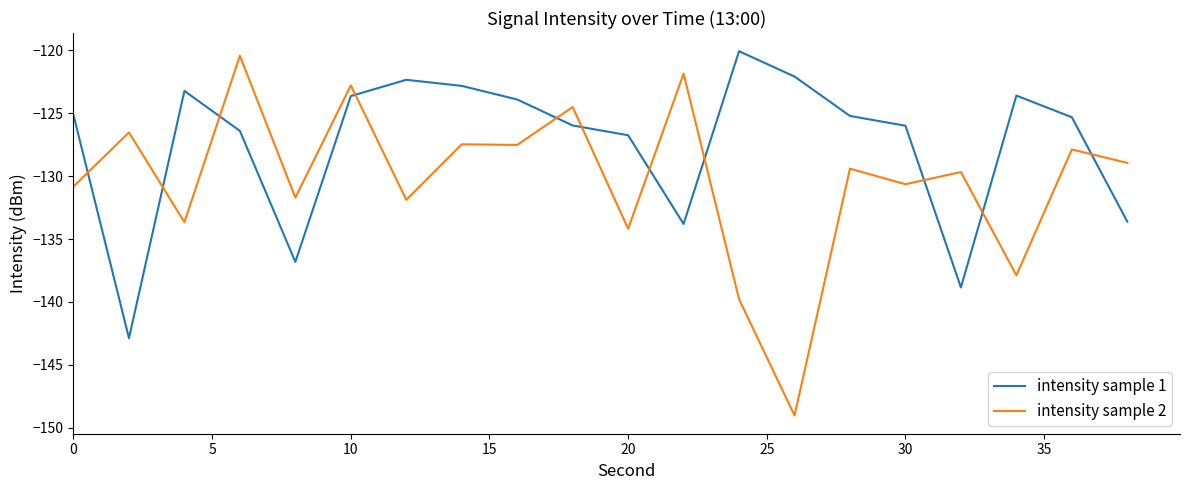

Does the chart display data point markers on the line(s)?

No